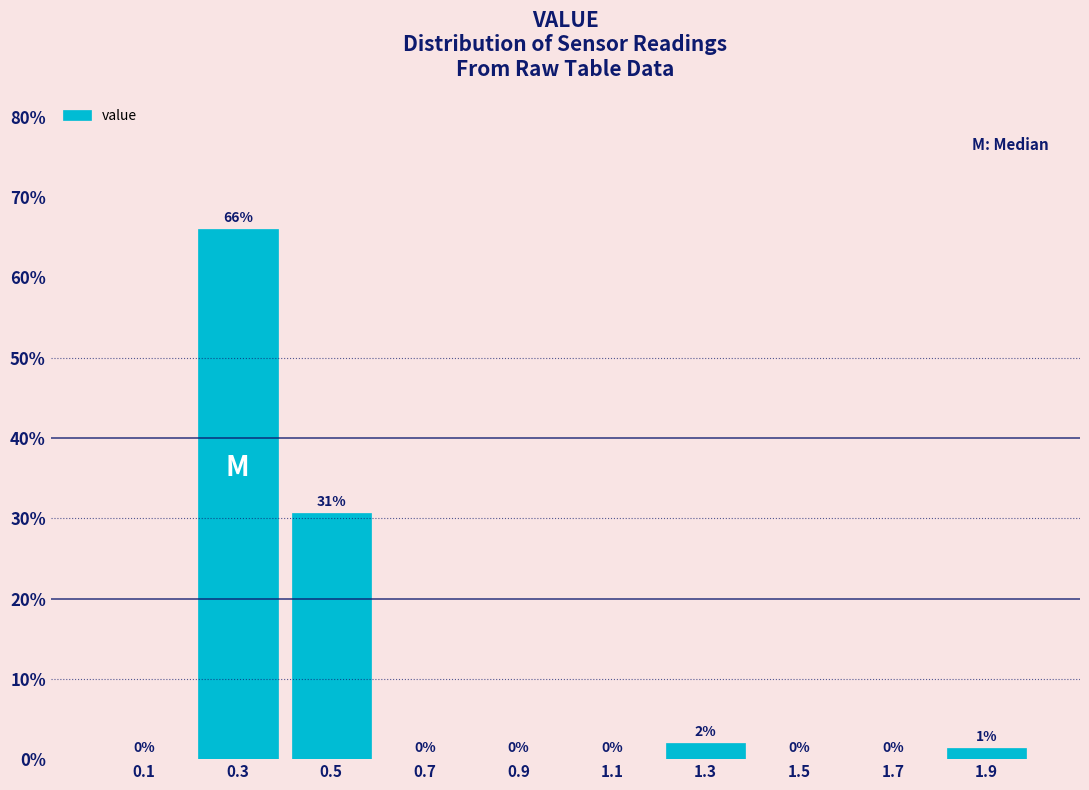

Over which range of the x-axis is the bar tallest?

0.2 to 0.4